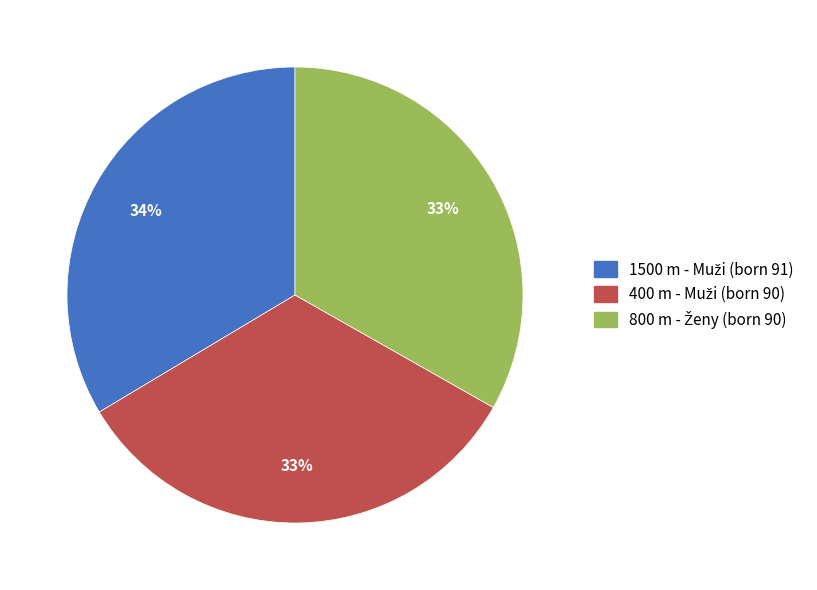

Does any single category account for the majority?

No